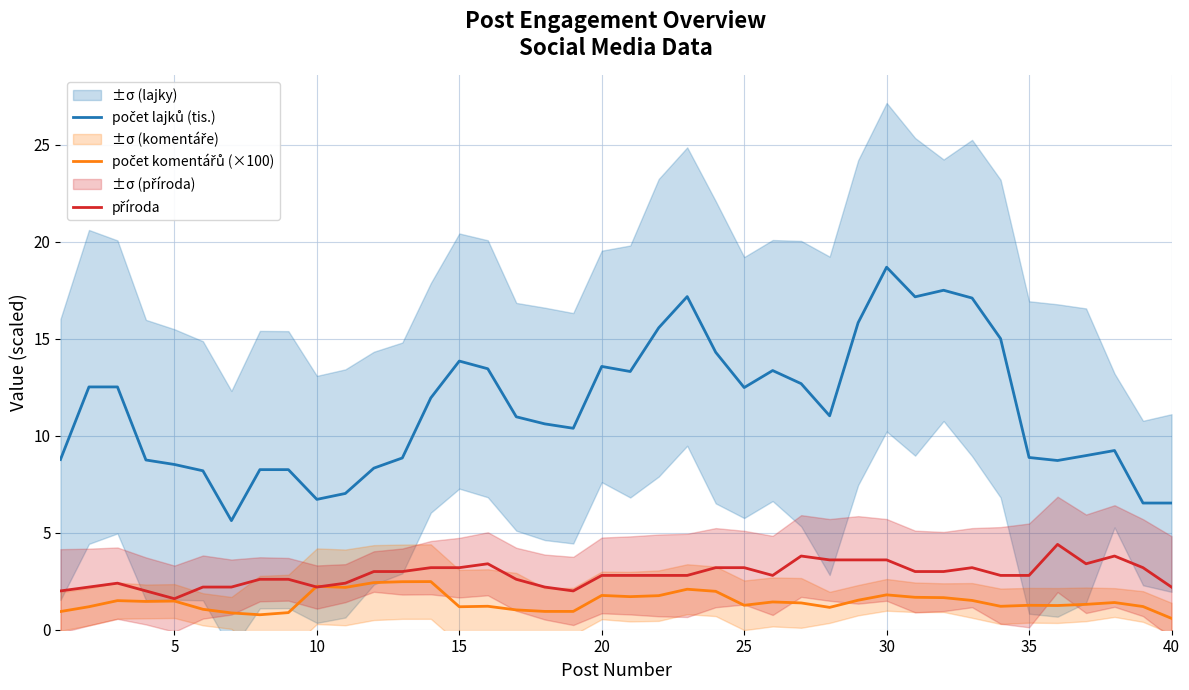

Does the chart display data point markers on the line(s)?

No